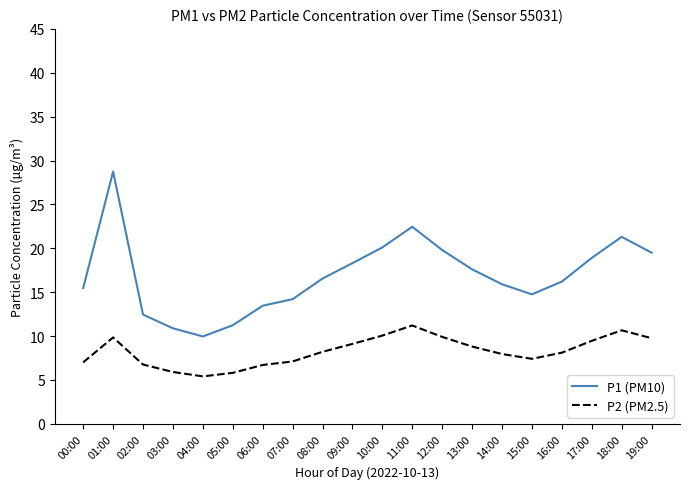

The value of P1 (PM10) at 16:00 is 27.8. True or false?

False